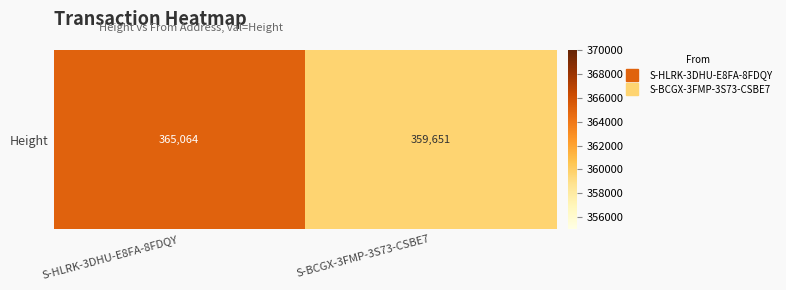

Which label corresponds to the smallest value in the chart?

S-BCGX-3FMP-3S73-CSBE7